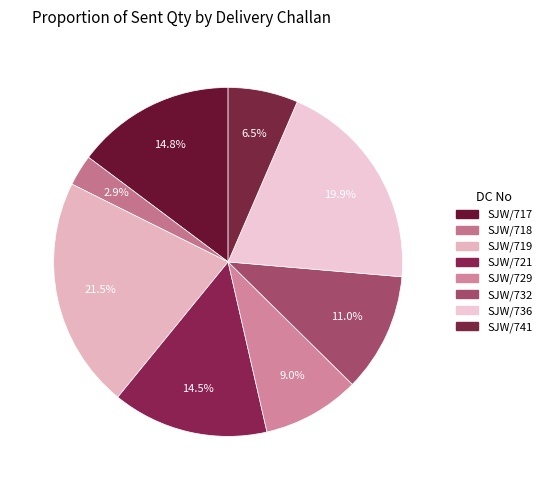

To the nearest percent, what is the average slice percentage?

12%